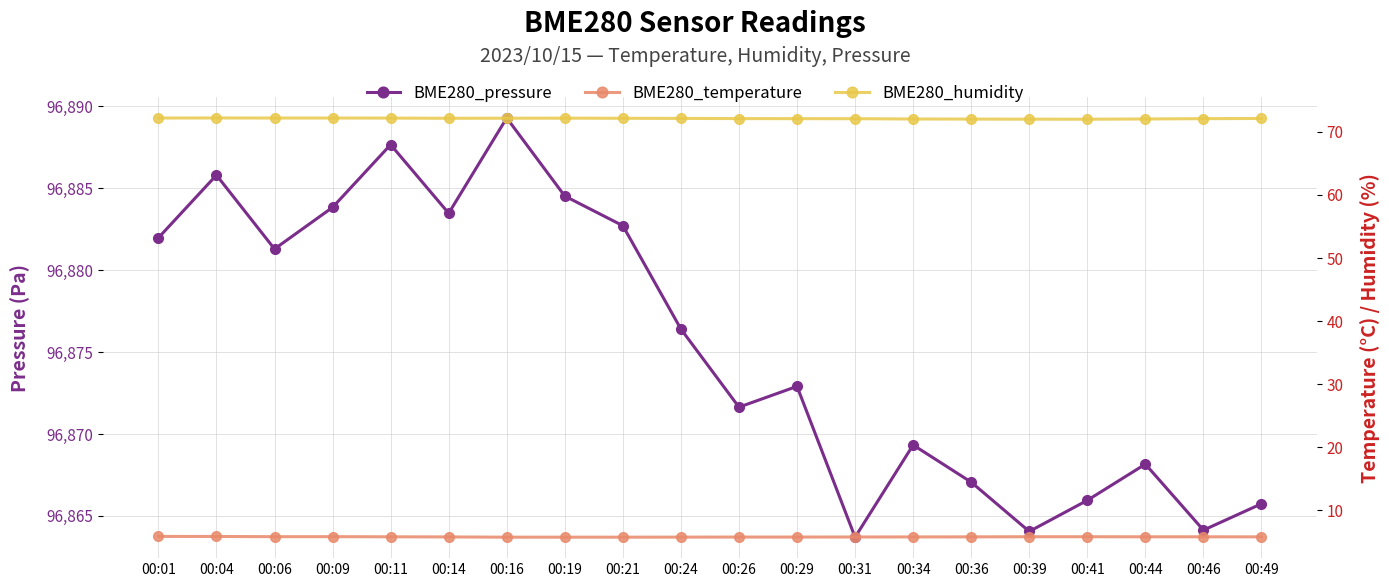

What is the difference between the BME280_pressure values at 00:36 and 00:41?

1.1